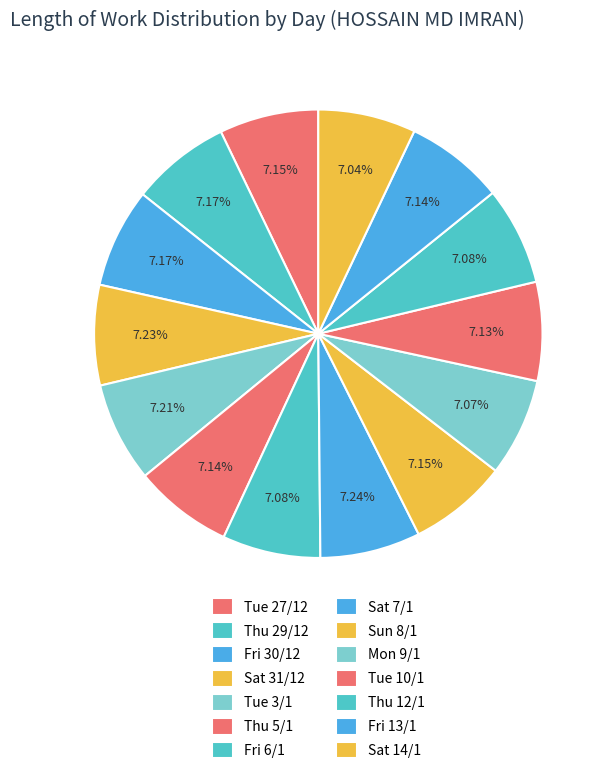

To the nearest percent, what is the combined percentage of Fri 6/1 and Thu 12/1?

14%